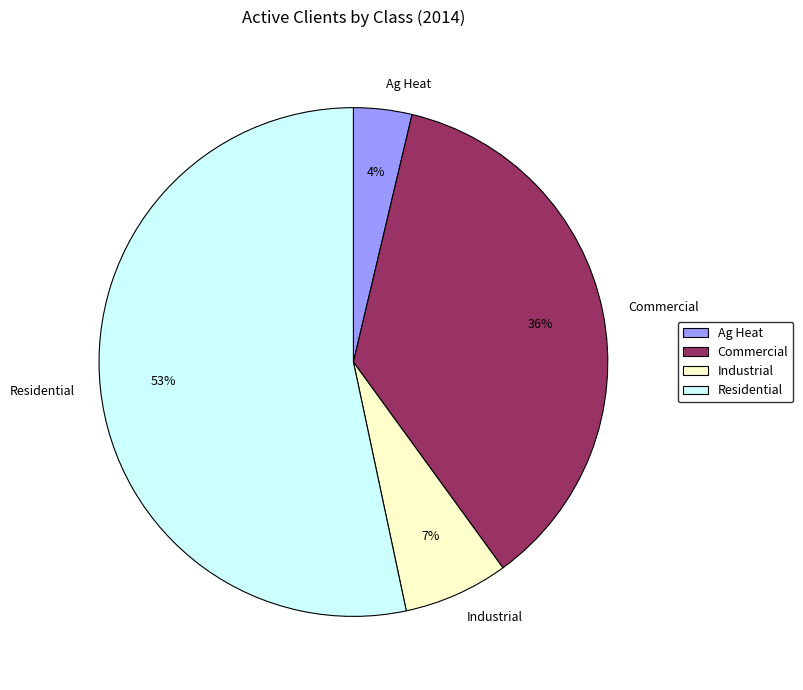

Combined, do Commercial and Industrial account for over 50%?

No